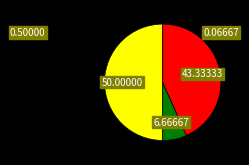

How many slices are in this pie chart?

3